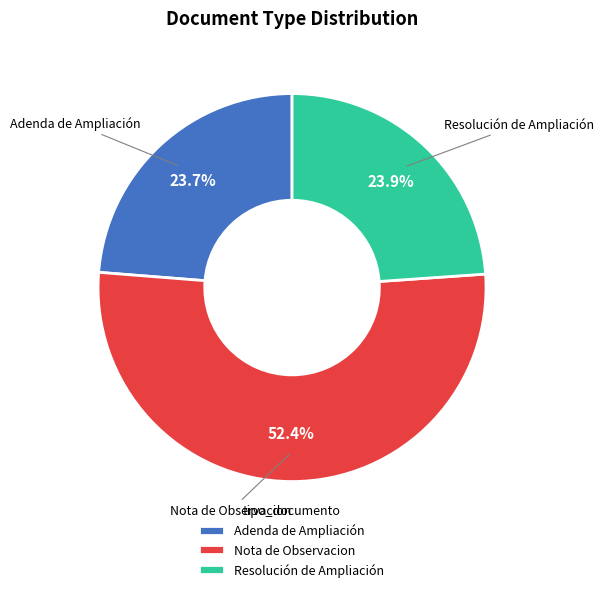

How many slices are in this pie chart?

3